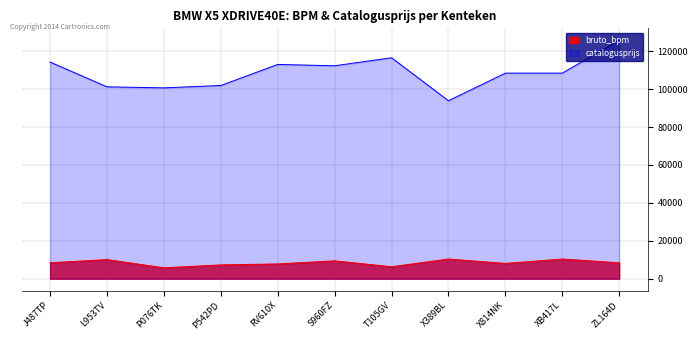

In bruto_bpm, how many points are higher than both neighbors (excluding endpoints)?

4